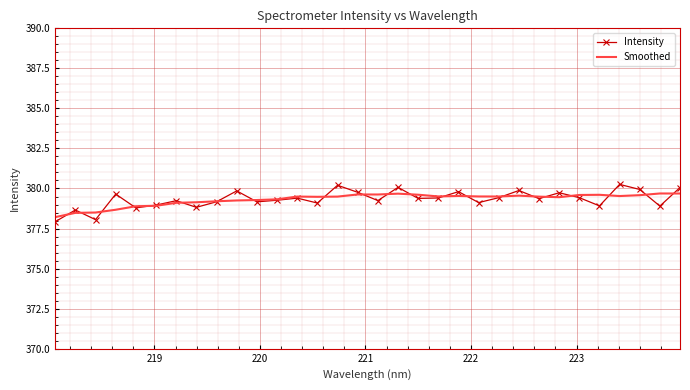

True or false: Intensity and Smoothed cross at least once.

True